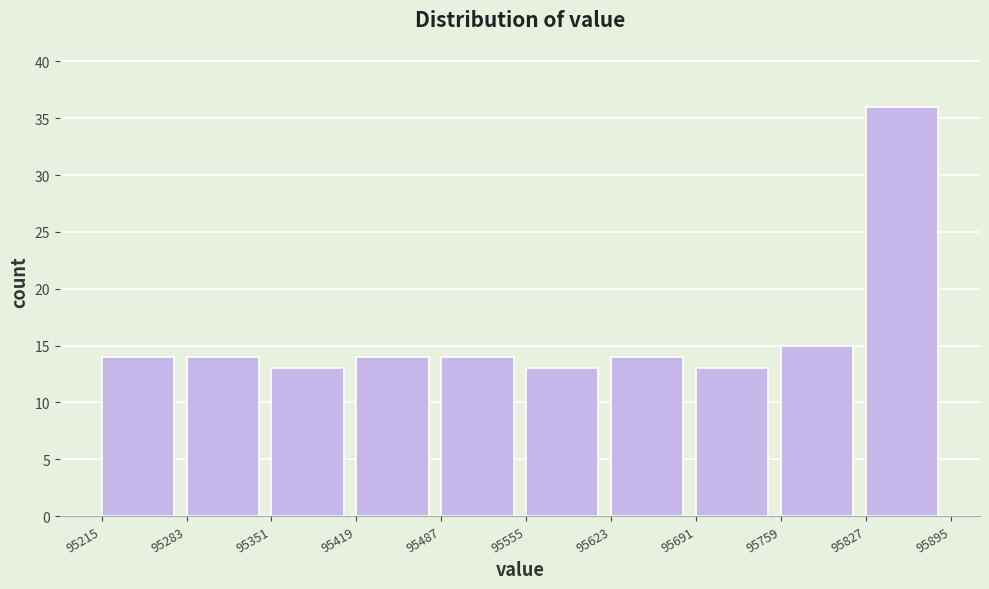

Reading left to right, list every bar in this chart as the range it spans on the x-axis followed by its height. The values are not printed on the chart, so give them approximately, as read against the axis.

95215 to 95283: 14
95283 to 95351: 14
95351 to 95419: 13
95419 to 95487: 14
95487 to 95555: 14
95555 to 95623: 13
95623 to 95691: 14
95691 to 95759: 13
95759 to 95827: 15
95827 to 95895: 36